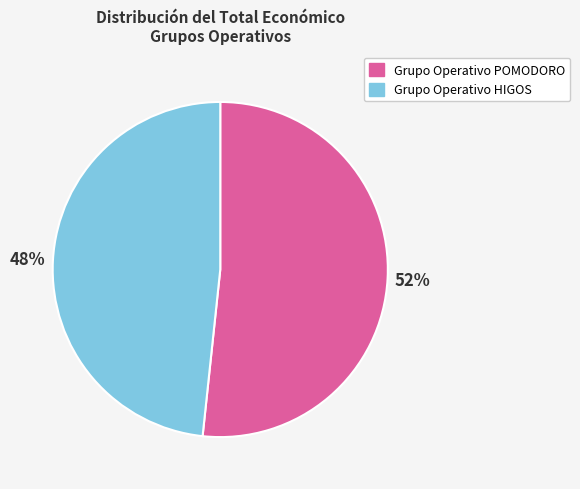

Is it true that Grupo Operativo HIGOS is 42% of the pie?

False